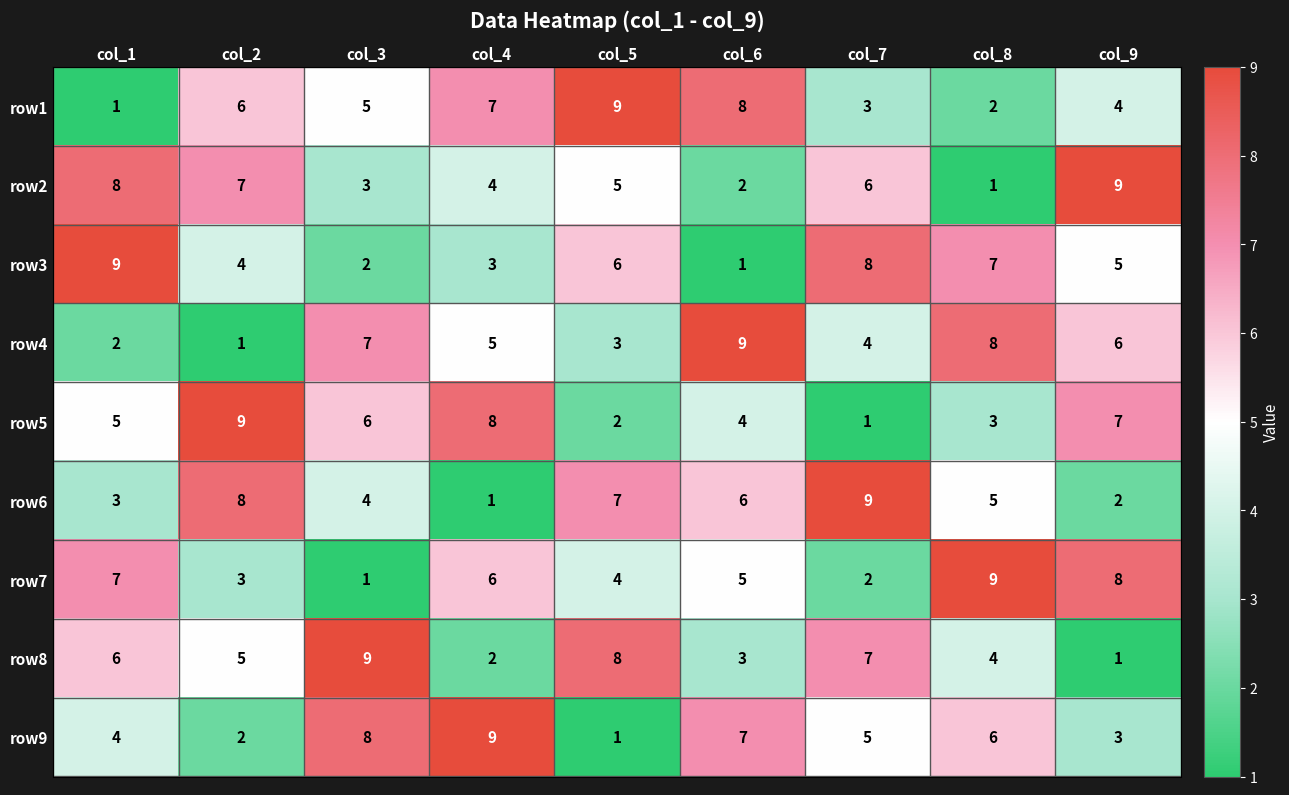

How many row5 values are between 3 and 7?

5